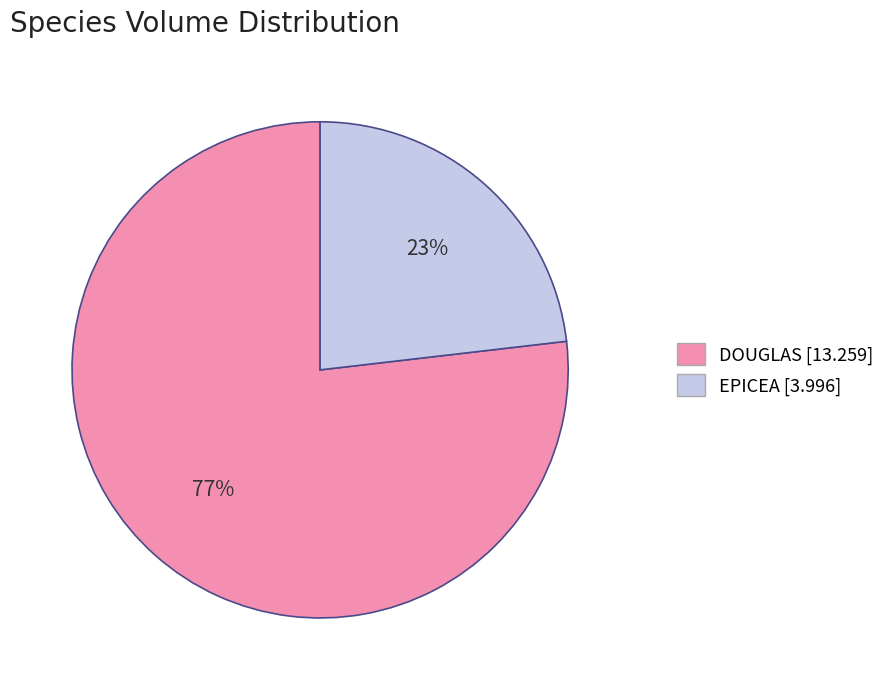

Rank the categories by value from highest to lowest.

DOUGLAS, EPICEA